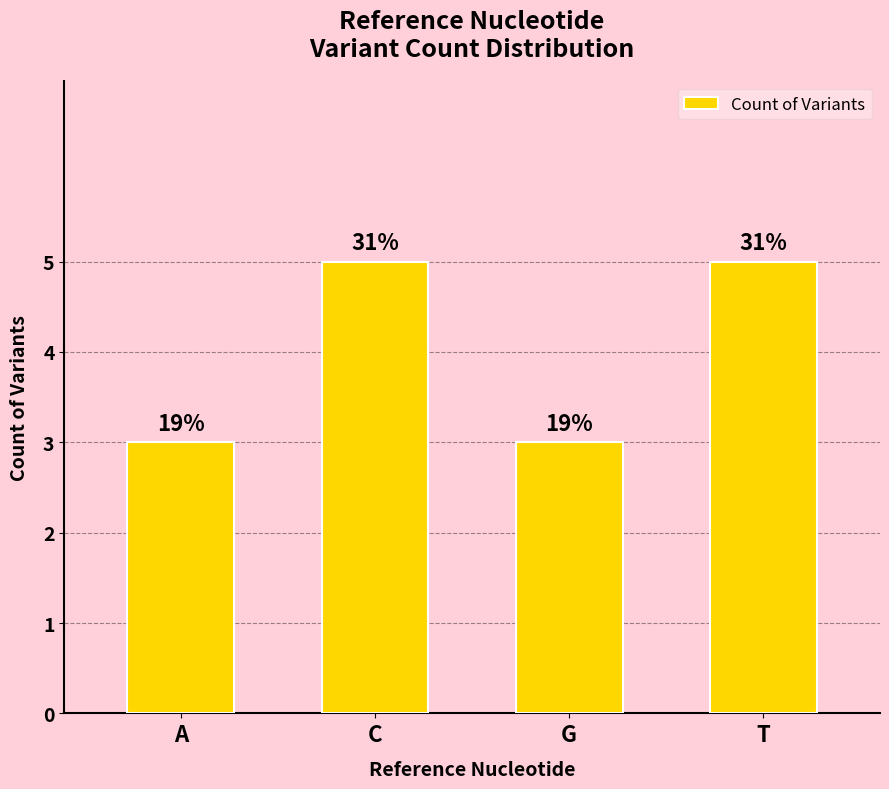

Reading left to right, transcribe all the data shown in this chart.

A=3	C=5	G=3	T=5